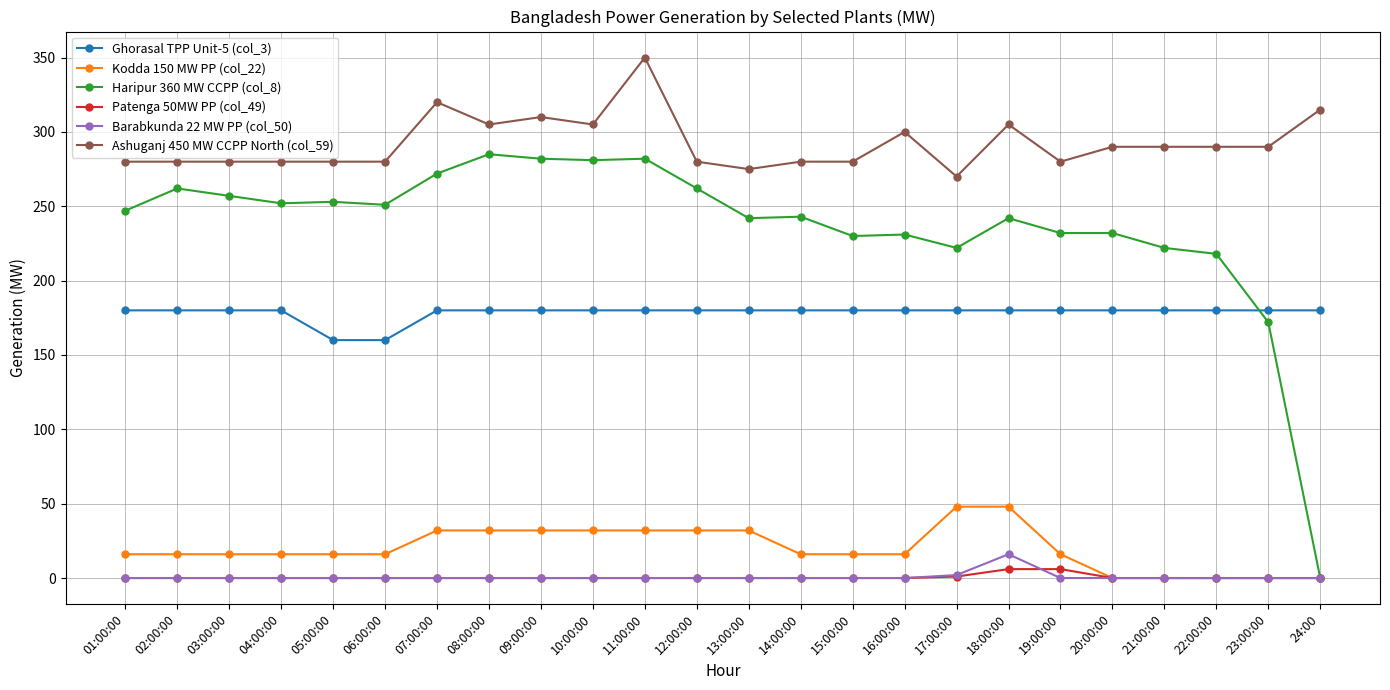

True or false: Haripur 360 MW CCPP (col_8) has a value of 222 at 17:00:00.

True